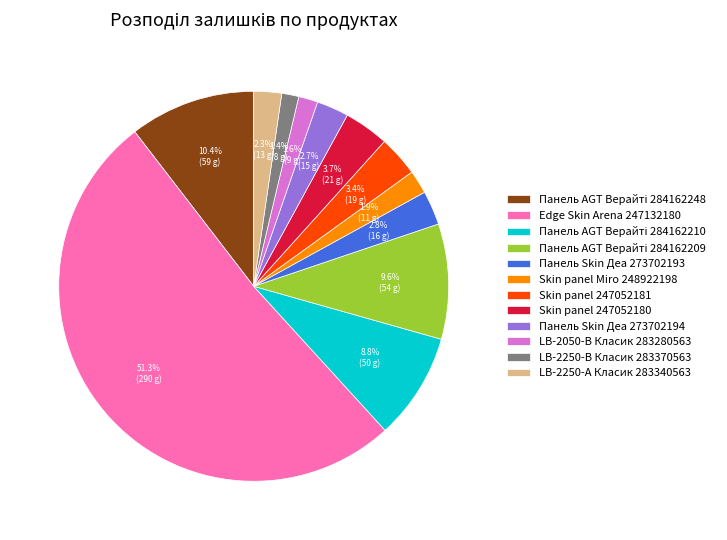

What is the largest slice in the pie chart?

Edge Skin Arena 247132180